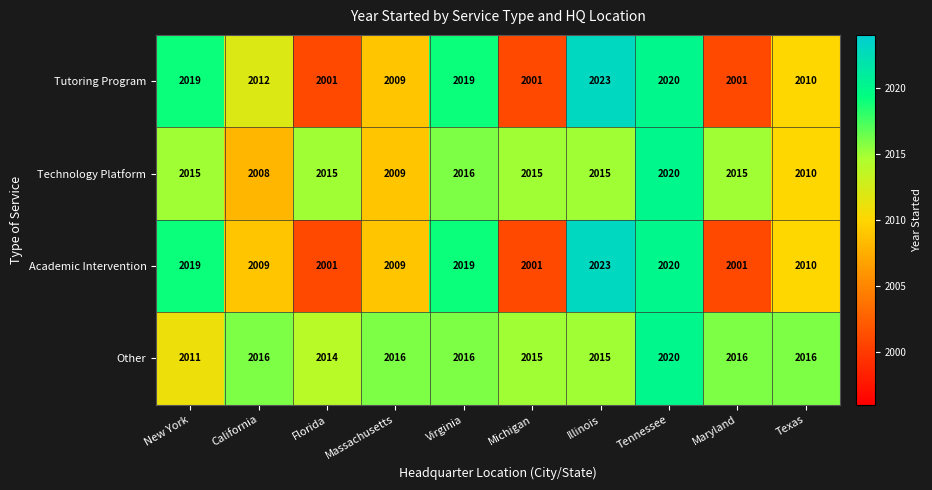

True or false: Technology Platform has a value of 2015 at Florida.

True